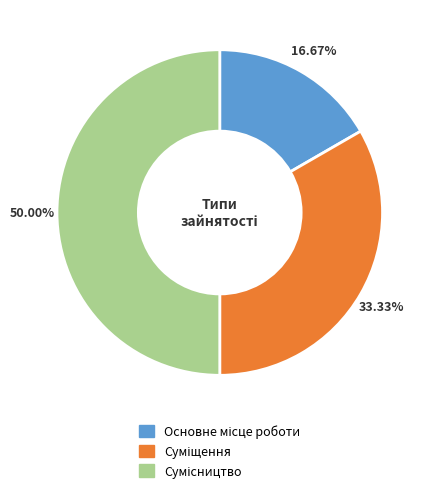

Is there a majority slice in this chart?

No